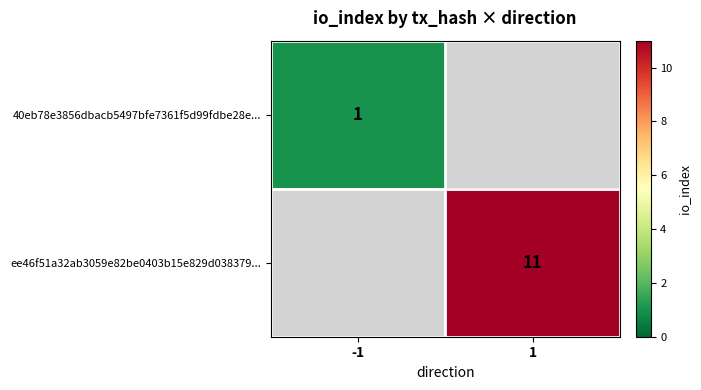

True or false: ee46f51a32ab3059e82be0403b15e829d038379... has a value of 11 at 1.

True